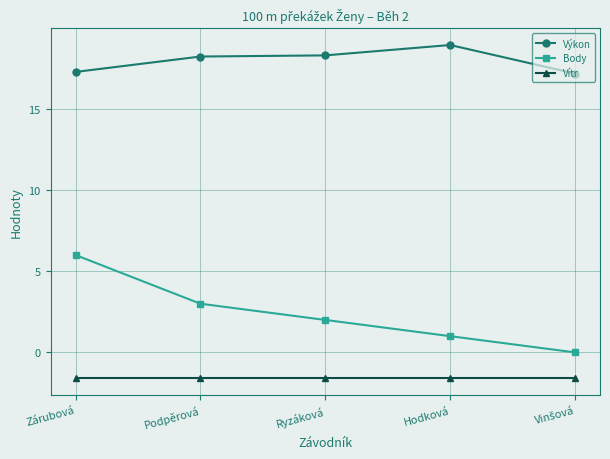

The value of Vítr at Podpěrová is -1.6. True or false?

True